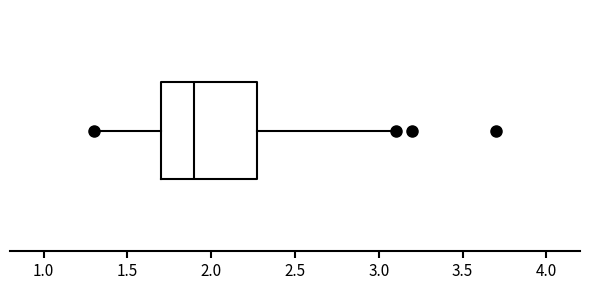

Transcribe this box plot: give where the median line is, the range the box spans, and where the two whiskers end, as read against the x-axis. The values are not printed on the chart, so give them approximately, as read against the axis.

median 1.9, box 1.7 to 2.3, whiskers 1.3 to 3.1